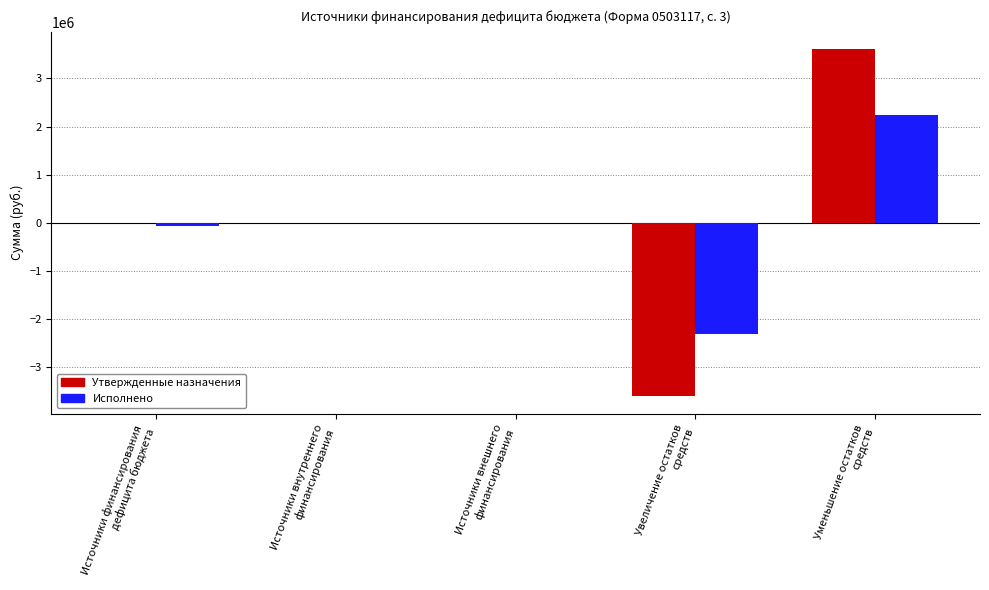

What is the maximum value shown in the chart?

3608829.0